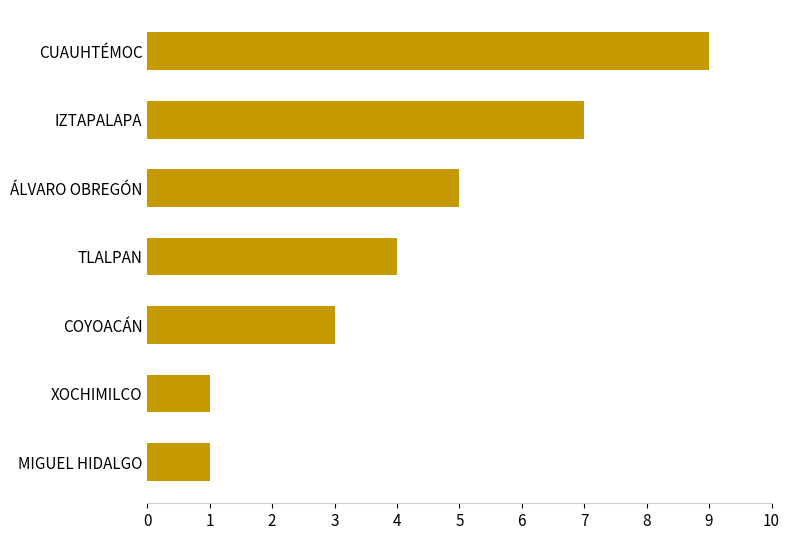

What is the change in value from IZTAPALAPA to COYOACÁN?

-4